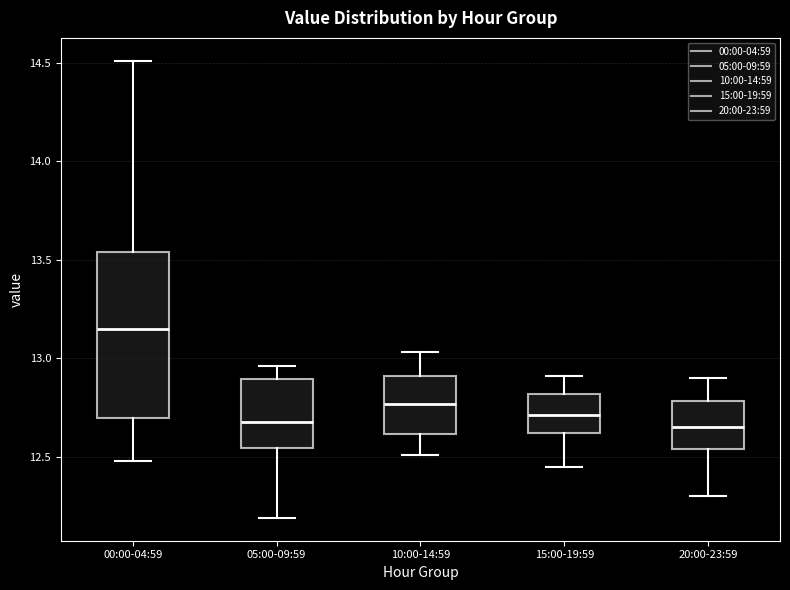

Comparing the boxes themselves (not the whiskers), which one is the tallest?

00:00-04:59